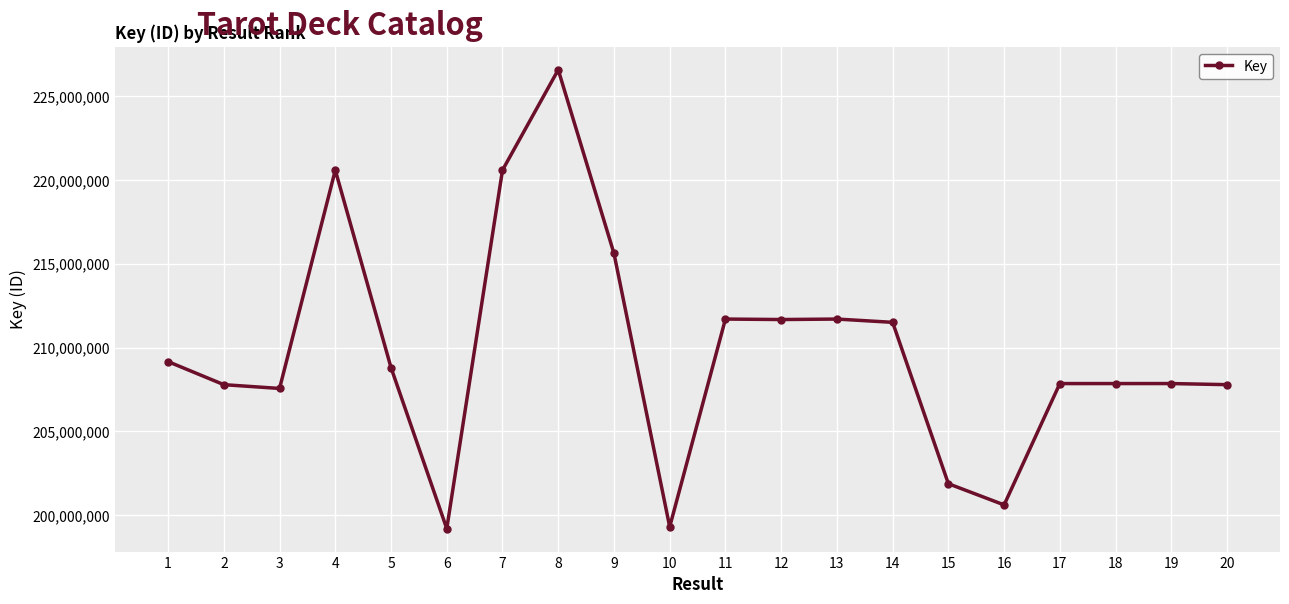

What is the difference between the maximum and minimum values?

27391246